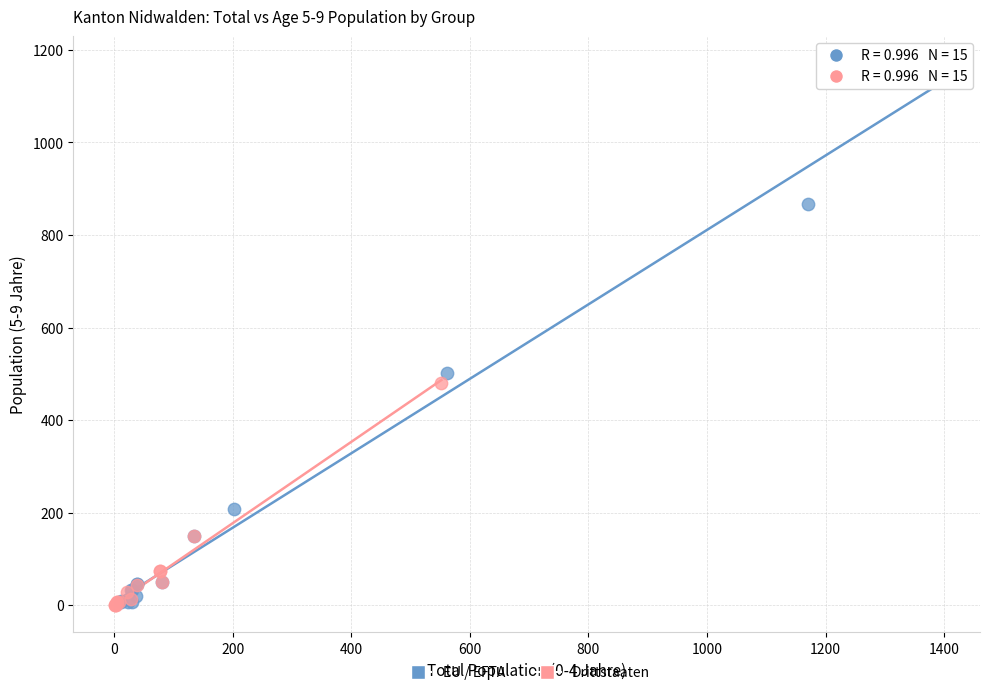

Which series has the widest spread of Y values?

EU / EFTA